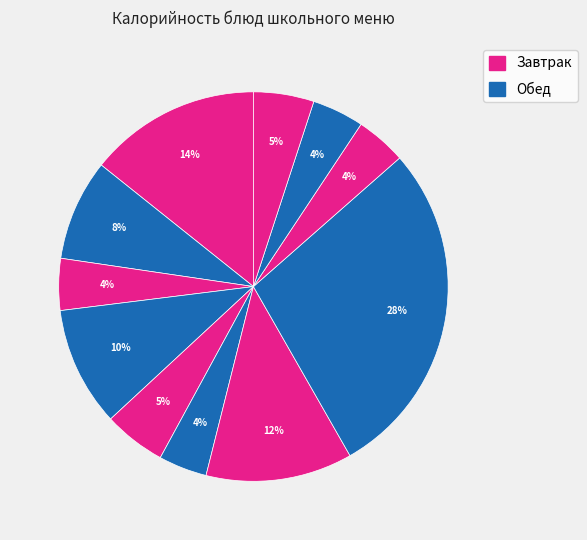

How many slices are in this pie chart?

11